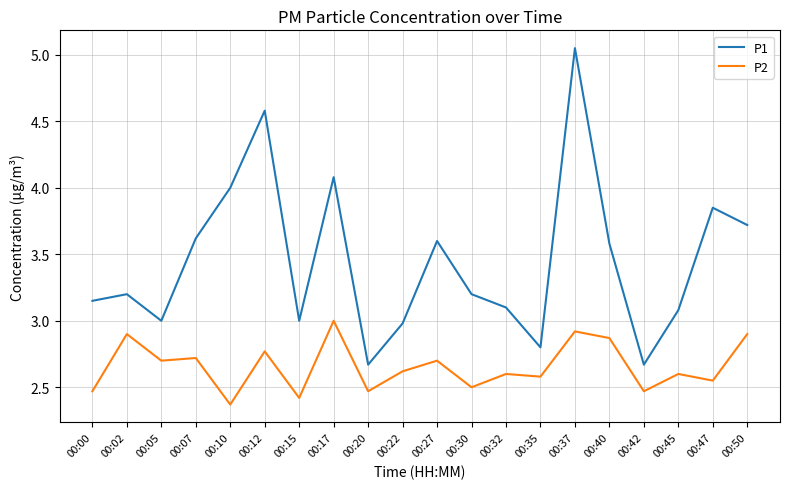

At which label does P2 reach its peak?

00:17